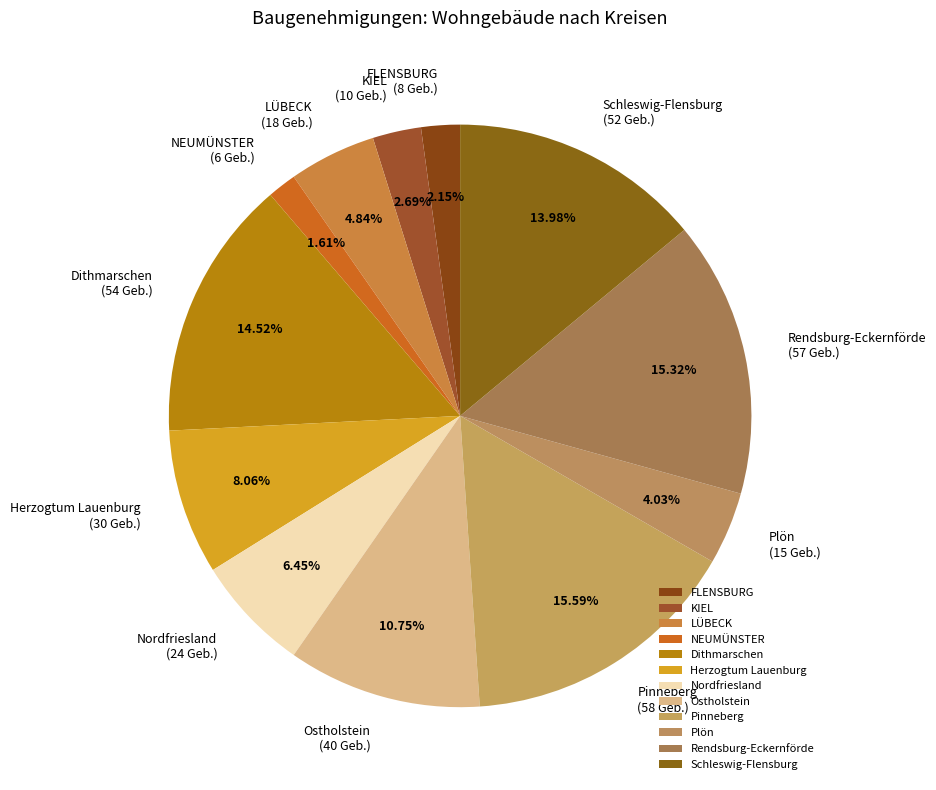

To the nearest percent, what percentage of the pie is KIEL?

3%